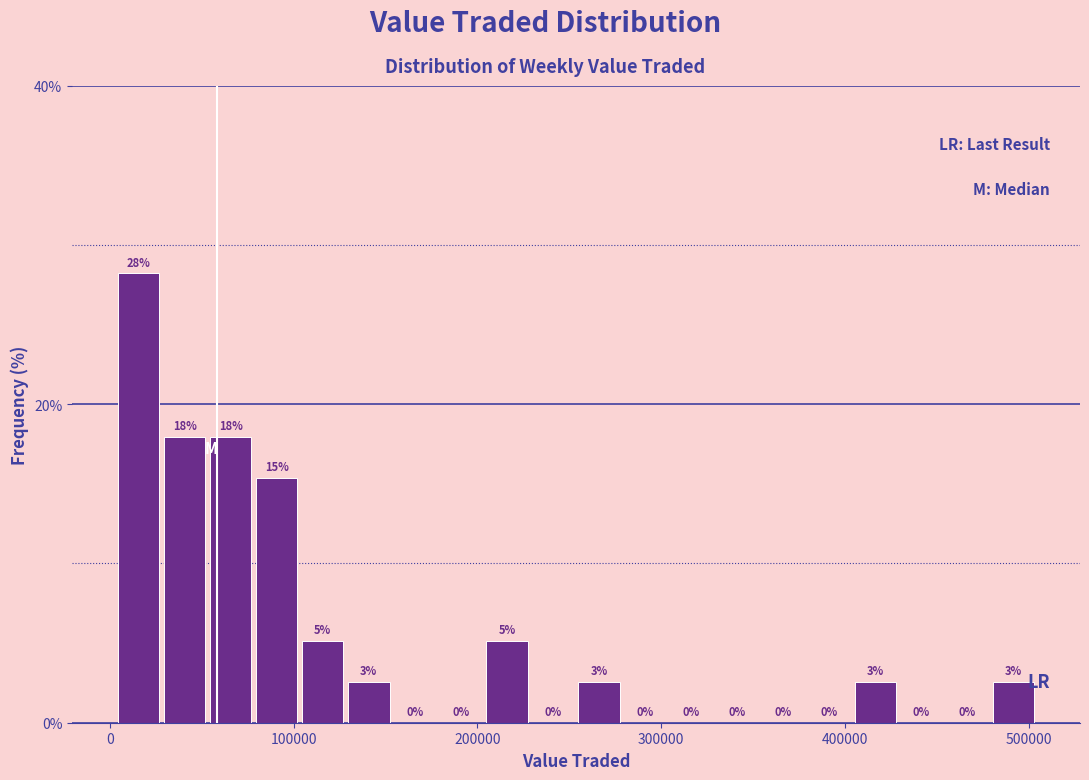

Read against the x-axis, roughly where is the centre of the tallest bar?

20000